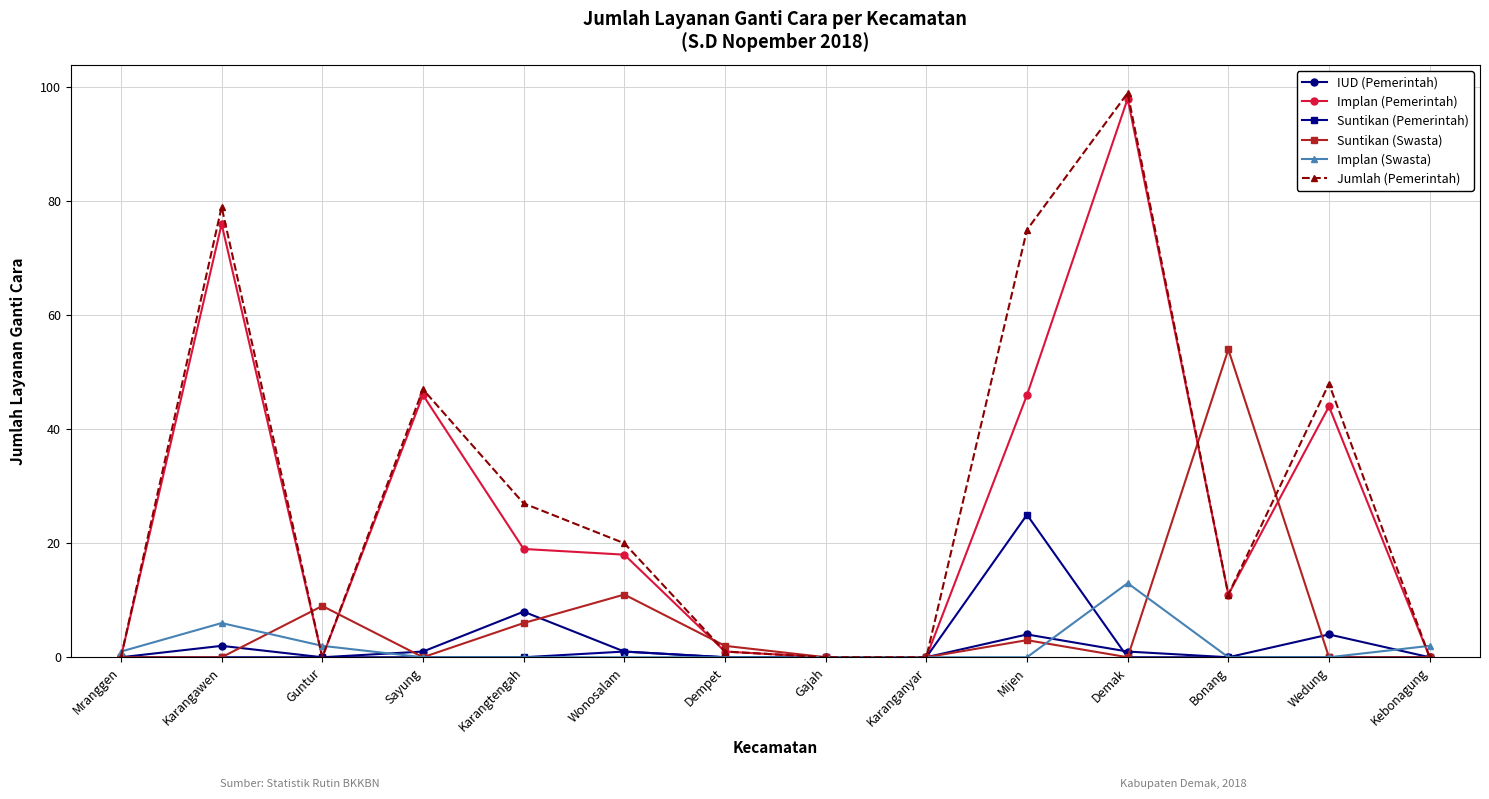

Is it true that Suntikan (Pemerintah) equals 0 at Bonang?

True